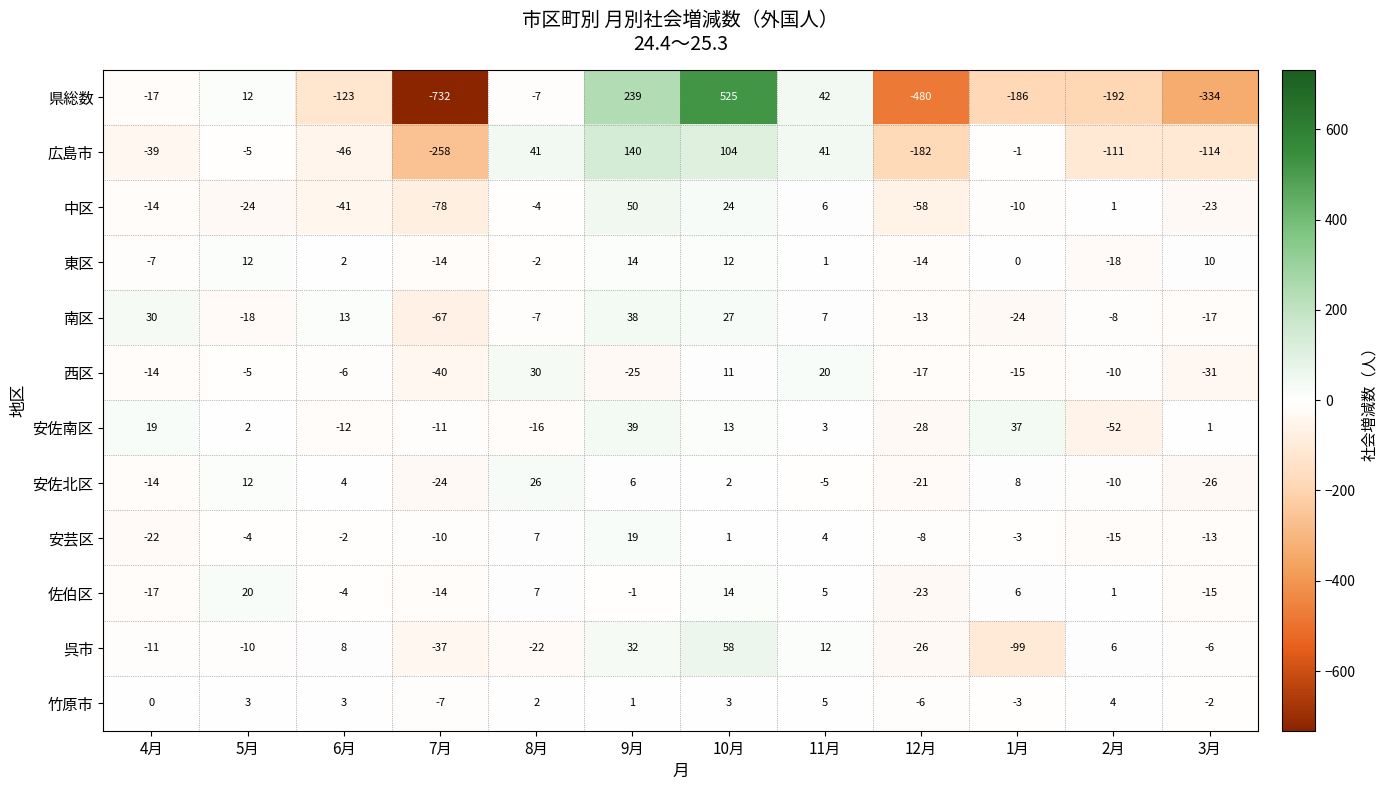

What is the maximum value shown in the chart?

525